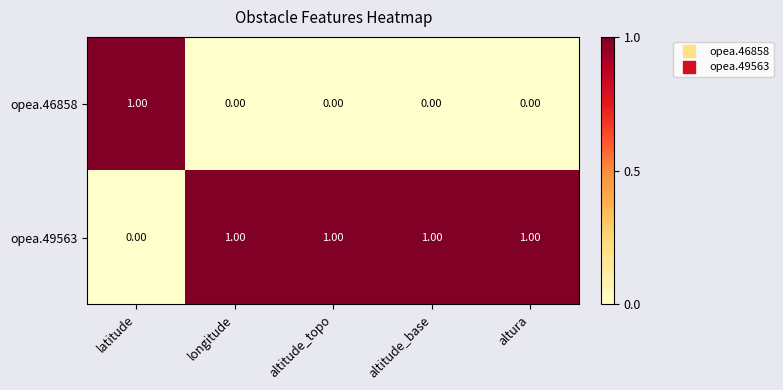

Rank the series by their average value, from highest to lowest.

opea.49563, opea.46858